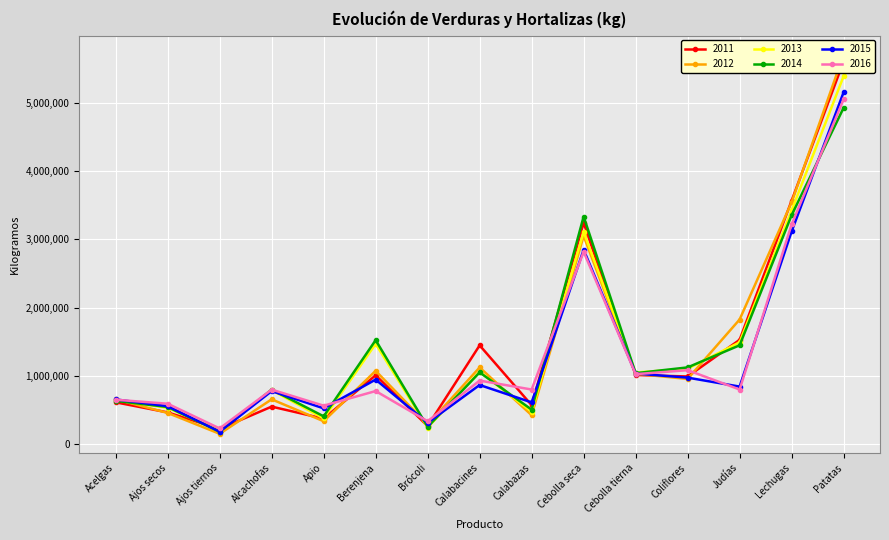

Where do 2014 and 2012 first cross each other?

Acelgas and Ajos secos